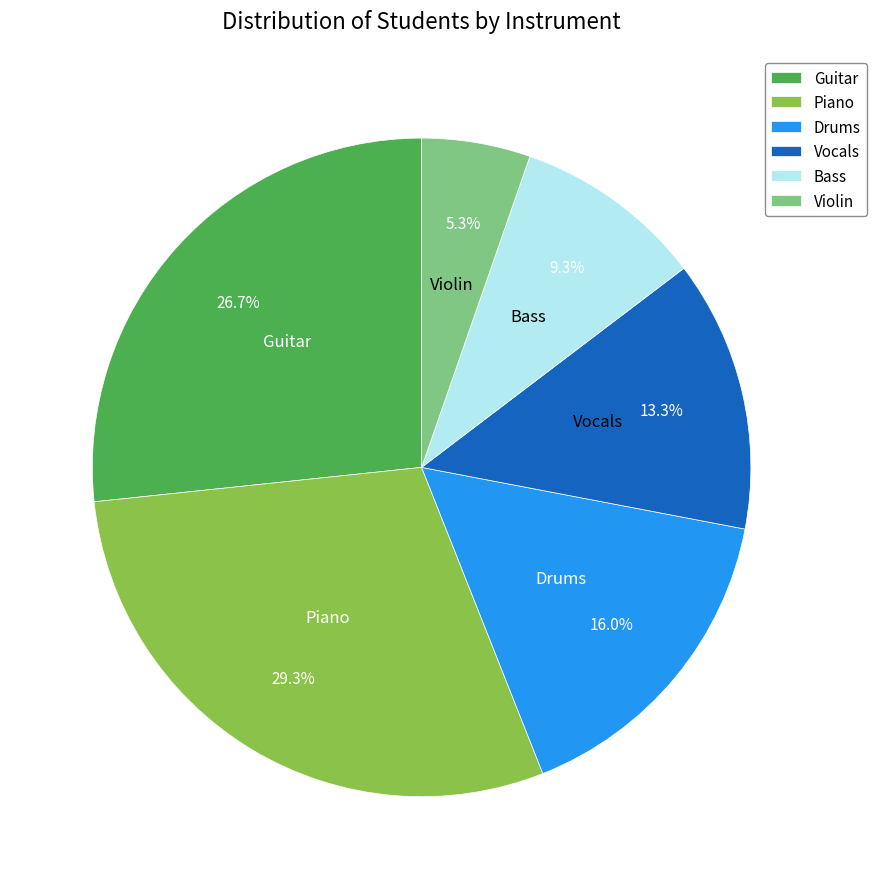

To the nearest percent, what is the average slice percentage?

17%